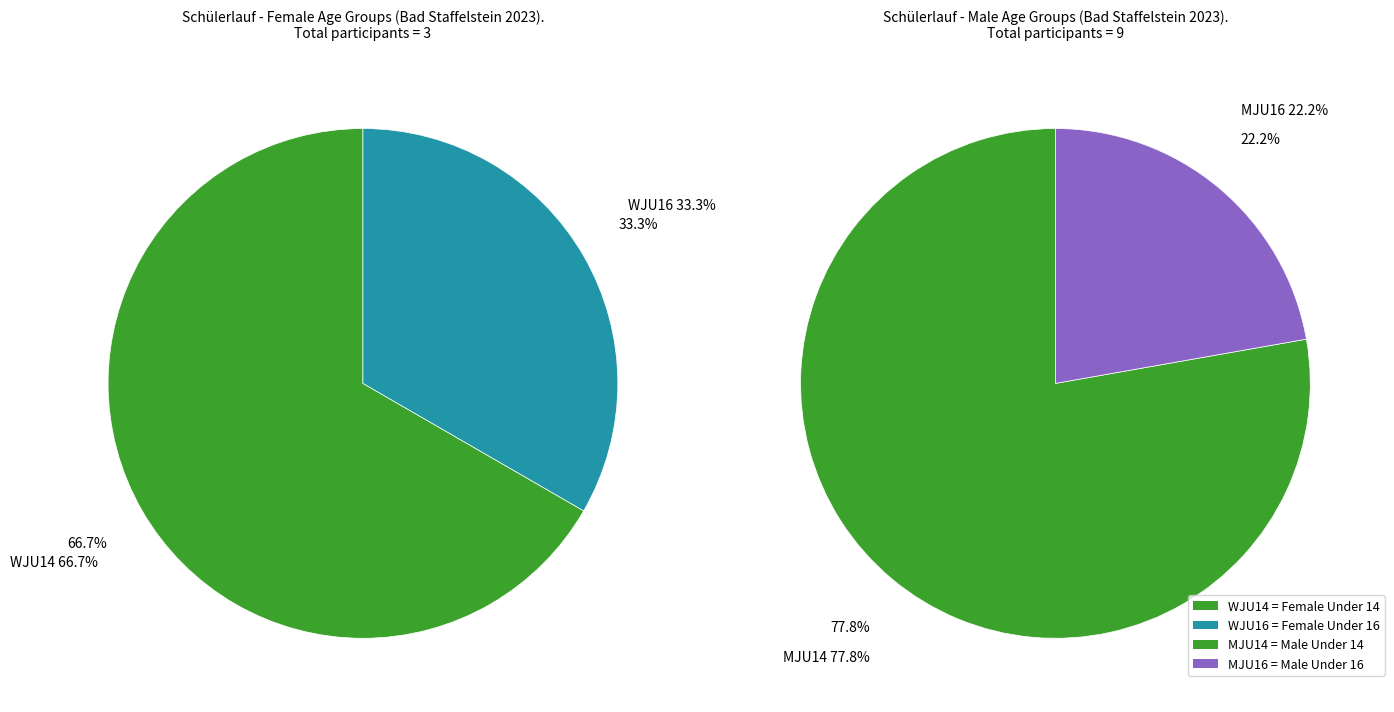

Approximately how many times larger is the value at WJU16 compared to WJU14?

0.5